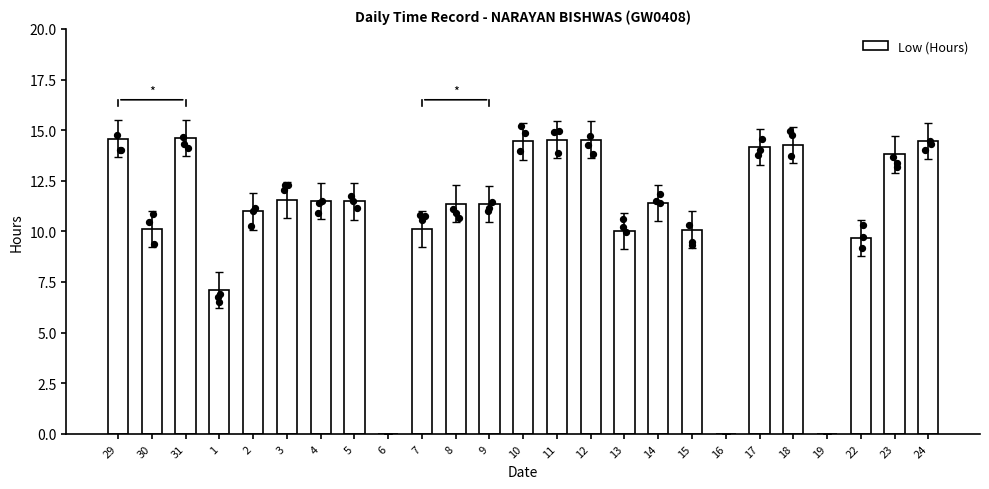

What is the change in value from 5 to 6?

-11.5